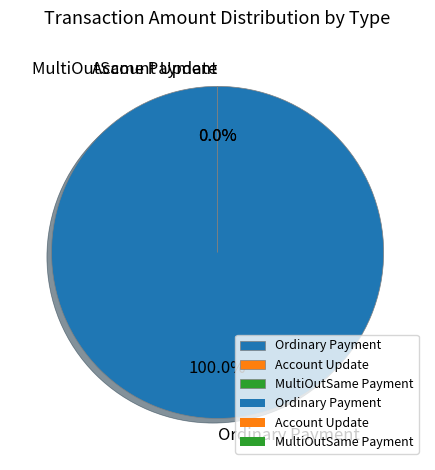

To the nearest percent, what is the average slice percentage?

33%